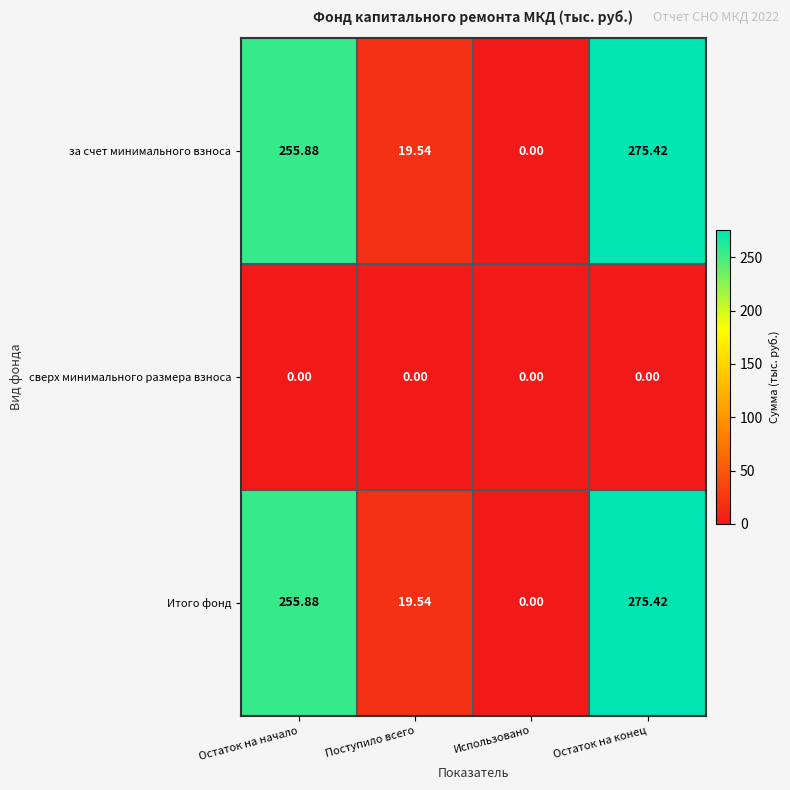

At which category is the sum across all series the highest?

Остаток на конец